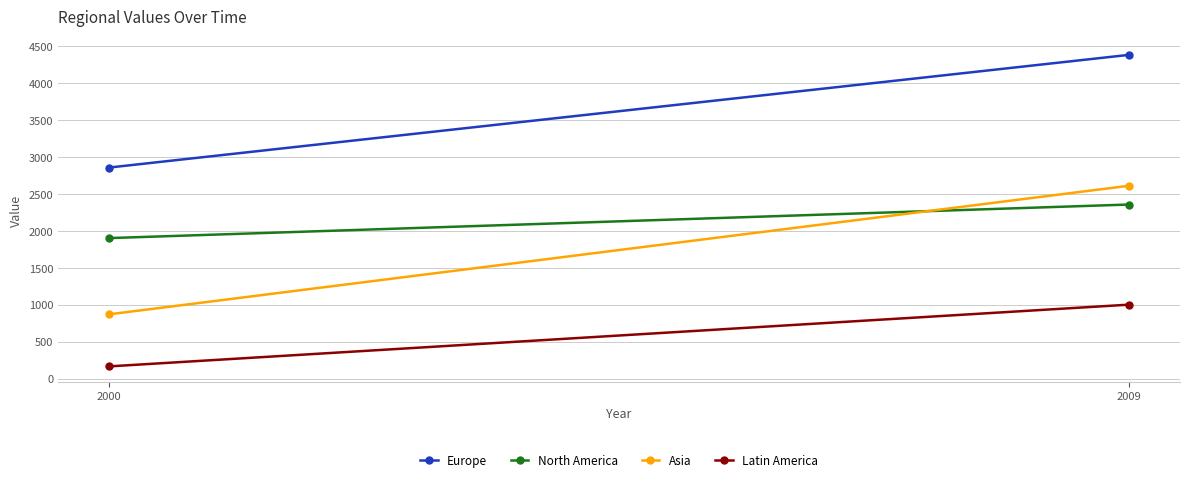

Which series has the largest total across all categories?

Europe